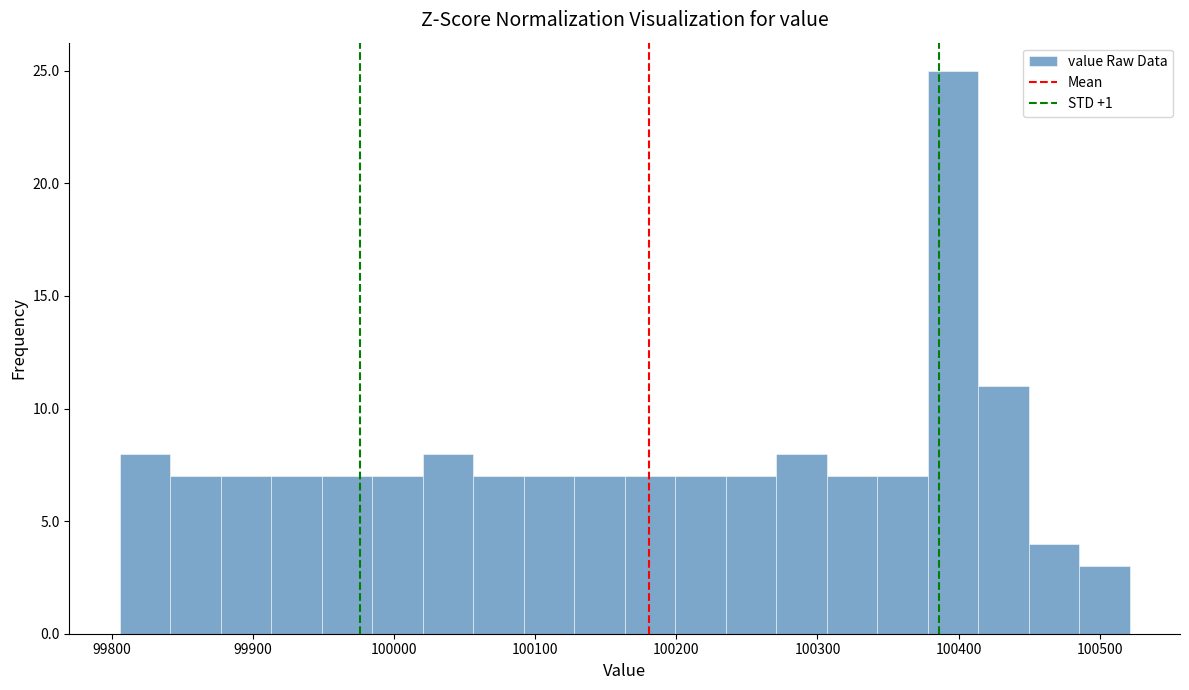

Read against the x-axis, roughly where is the centre of the tallest bar?

100400